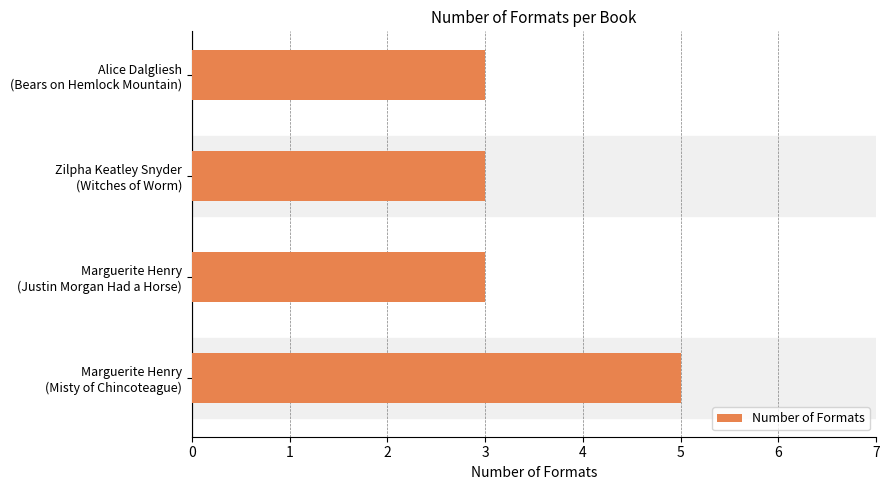

What is the average value?

4